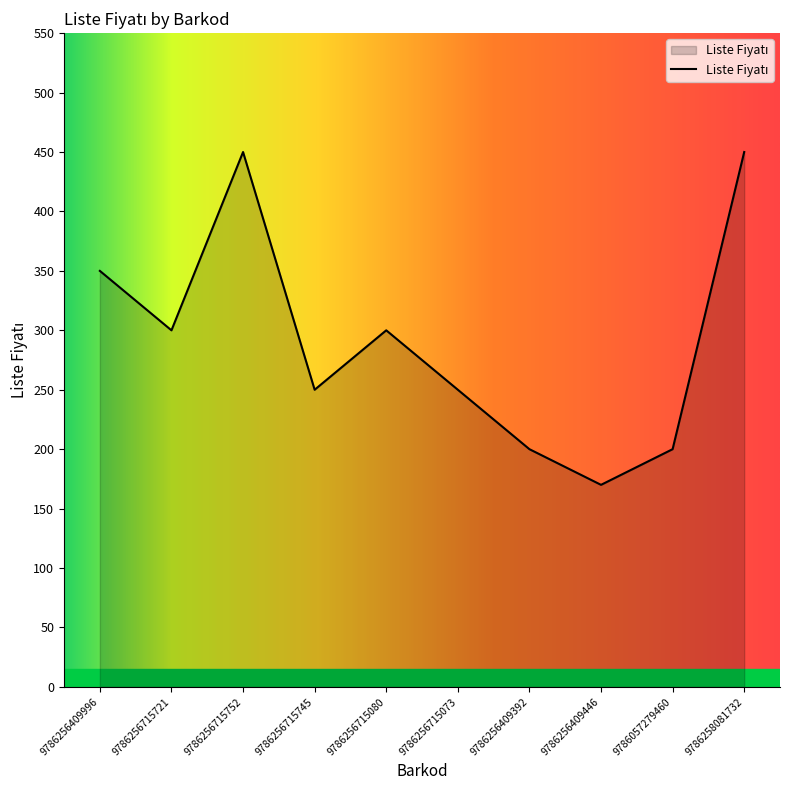

How many interior local peaks (higher than both neighbors) does the data have?

2